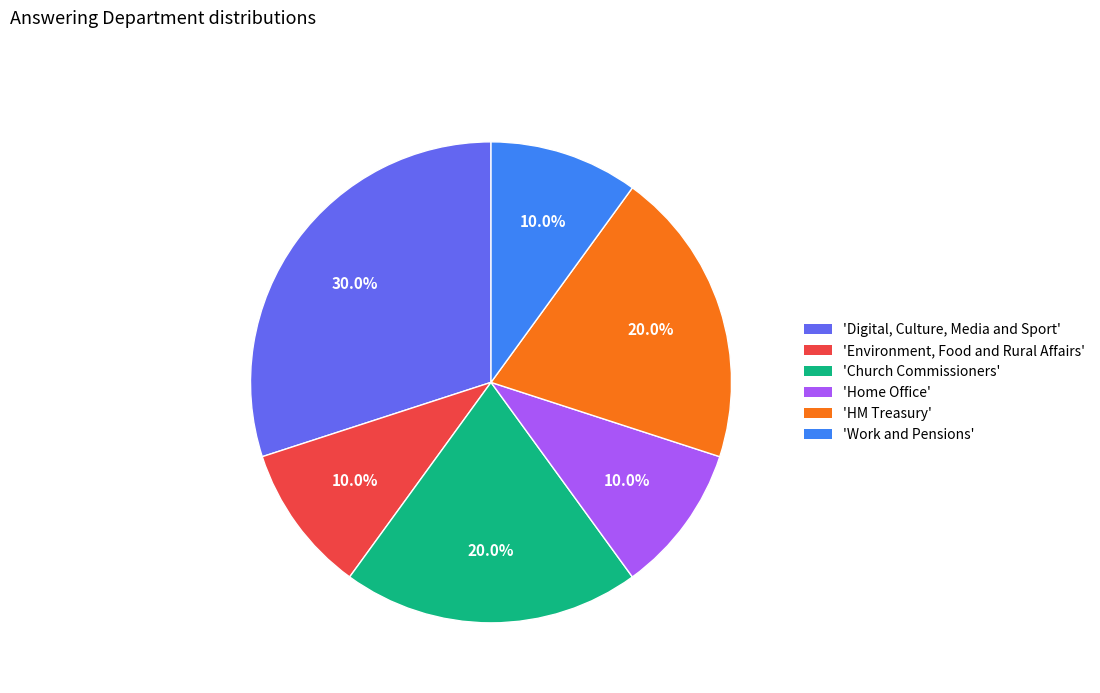

Combined, what portion of the pie is 'Church Commissioners' and 'Home Office'?

30.0%